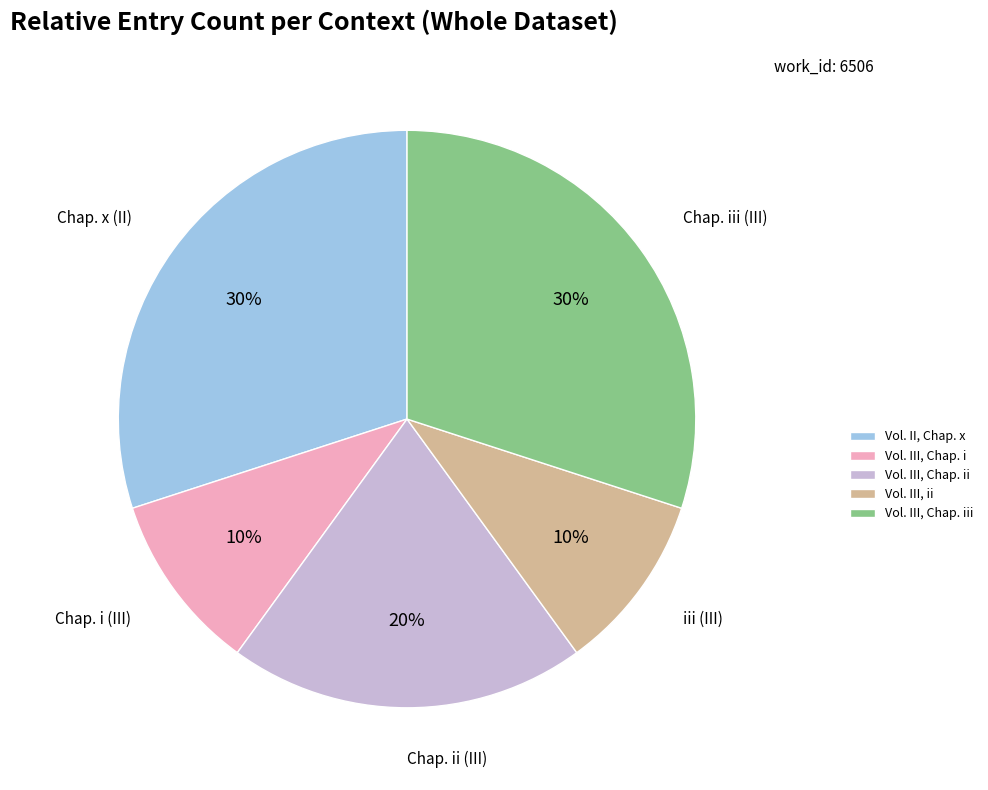

Does any single category account for the majority?

No